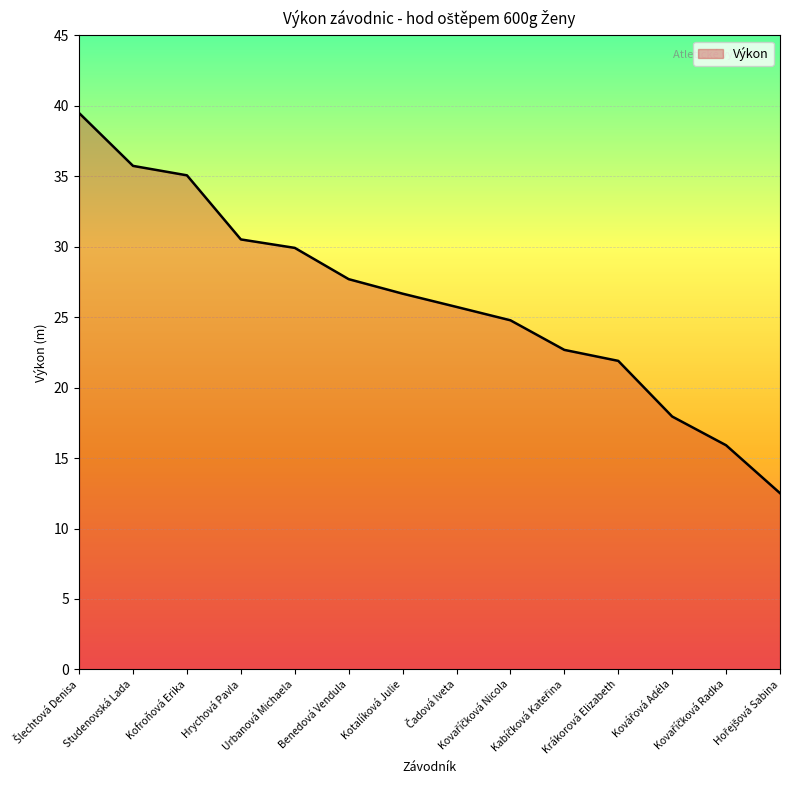

What is the smallest value displayed?

12.5